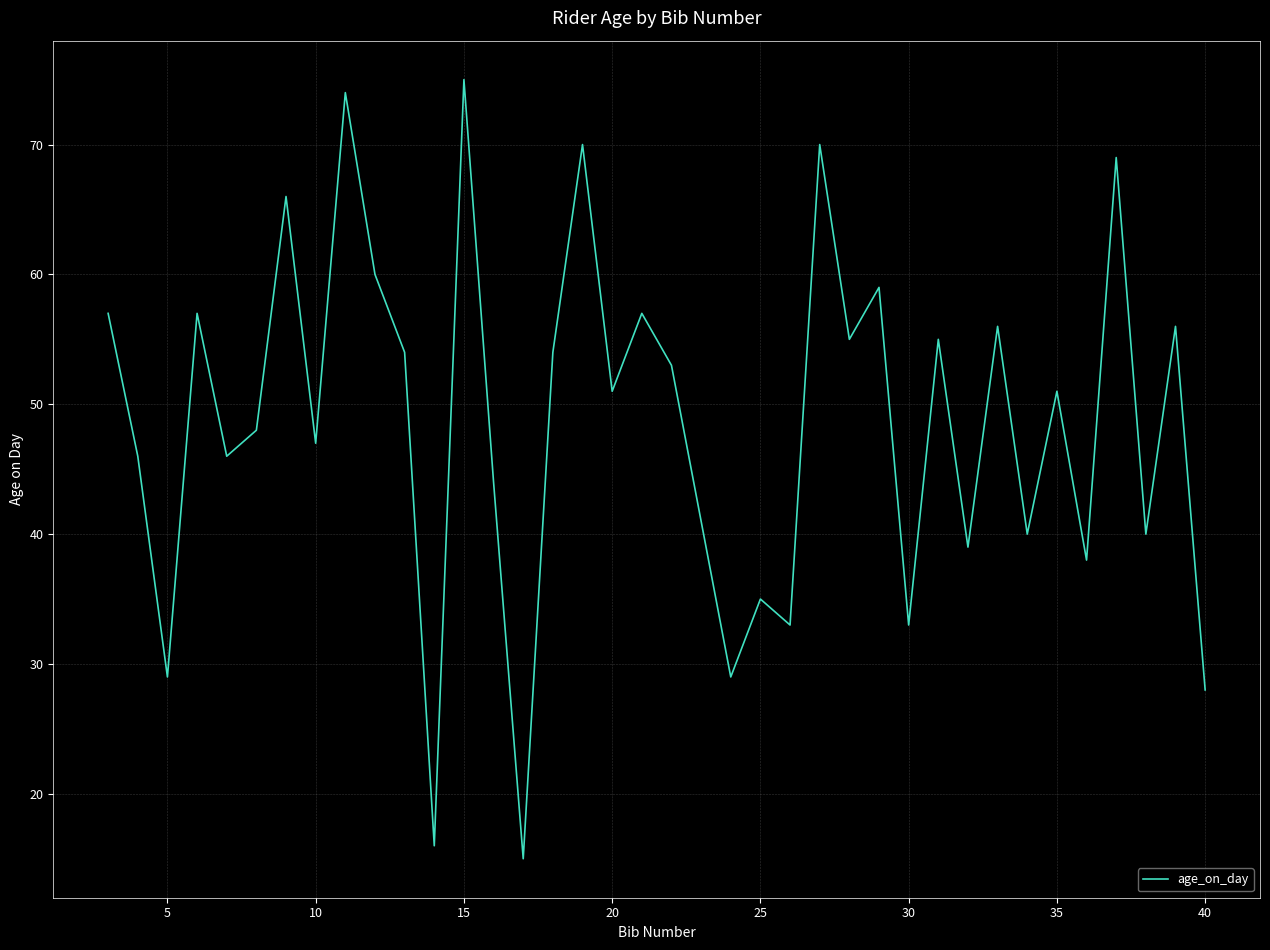

What is the difference between the maximum and minimum values?

60